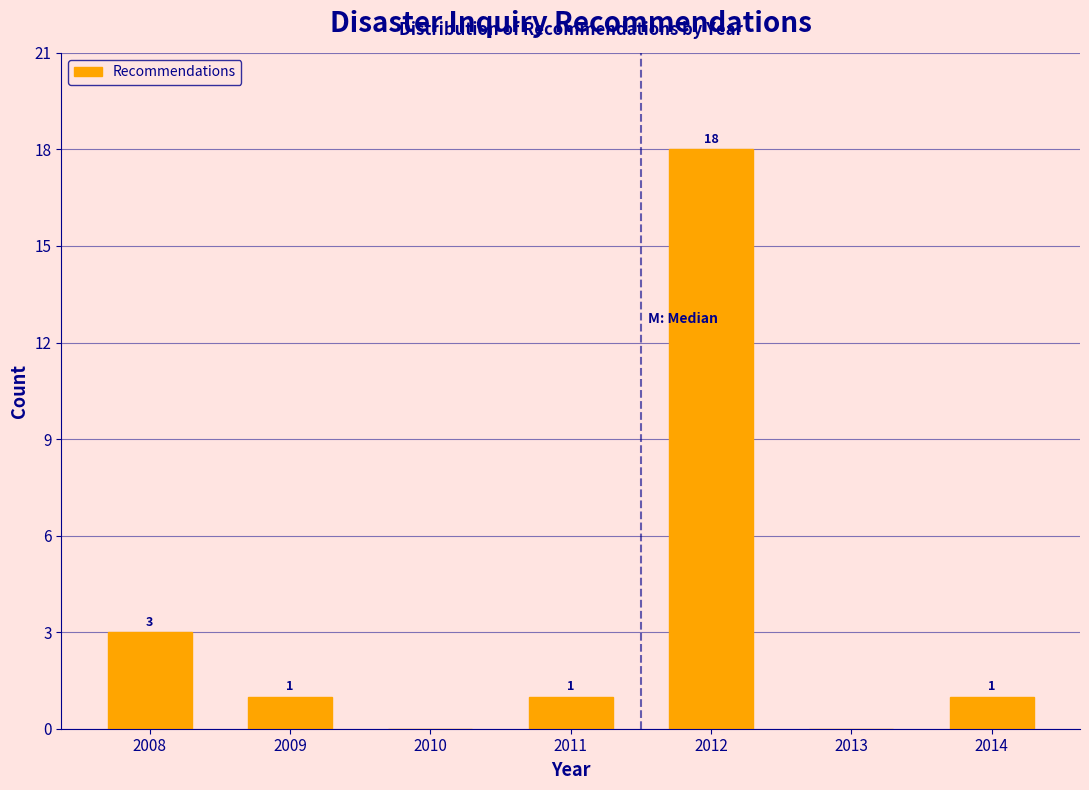

Reading right to left, list all the values displayed in this chart.

2014=1	2013=0	2012=18	2011=1	2010=0	2009=1	2008=3